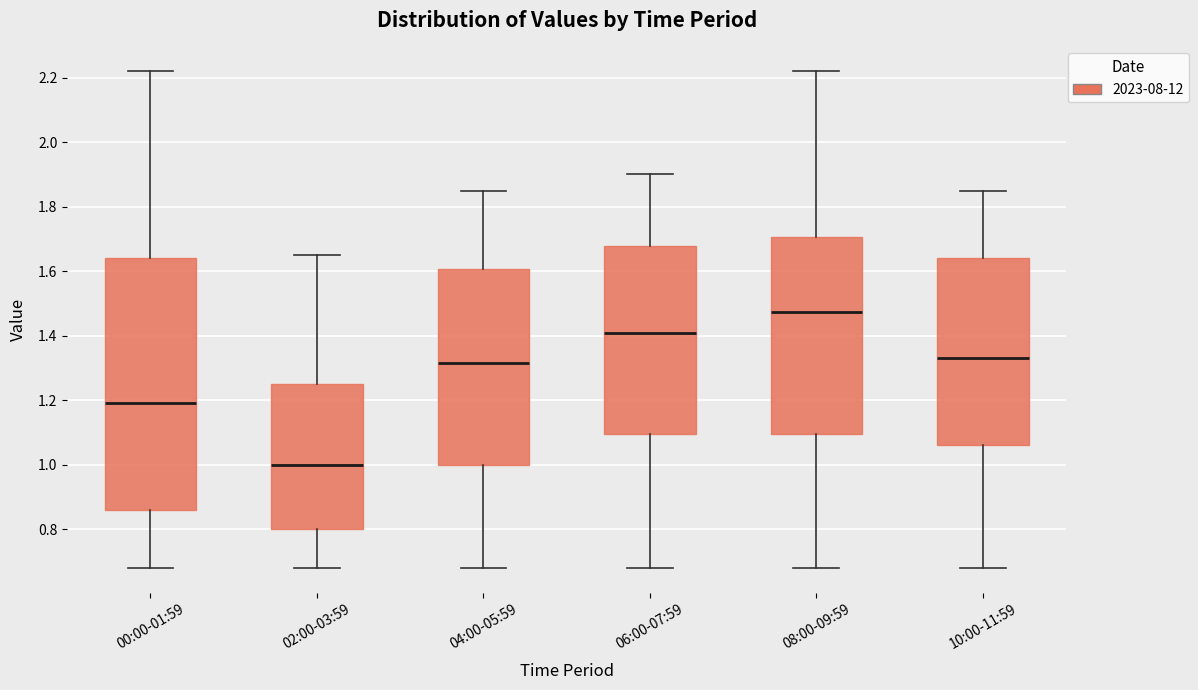

Reading left to right, transcribe this box plot: for each box, give where its median line is, the range the box spans, and where its two whiskers end, as read against the y-axis. The values are not printed on the chart, so give them approximately, as read against the axis.

00:00-01:59: median 1.20, box 0.86 to 1.64, whiskers 0.68 to 2.22
02:00-03:59: median 1.00, box 0.80 to 1.26, whiskers 0.68 to 1.66
04:00-05:59: median 1.32, box 1.00 to 1.60, whiskers 0.68 to 1.86
06:00-07:59: median 1.42, box 1.10 to 1.68, whiskers 0.68 to 1.90
08:00-09:59: median 1.48, box 1.10 to 1.70, whiskers 0.68 to 2.22
10:00-11:59: median 1.34, box 1.06 to 1.64, whiskers 0.68 to 1.86